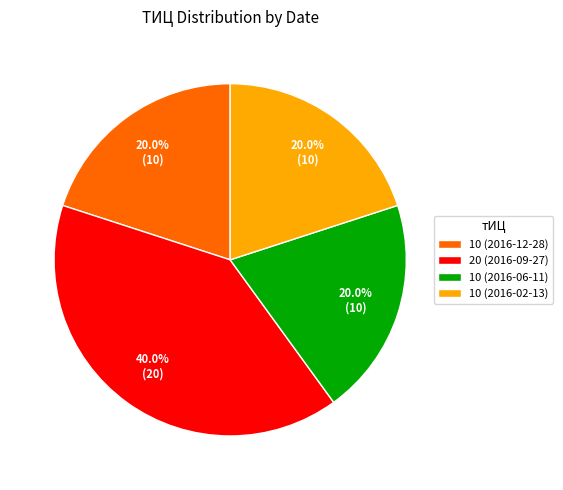

What percentage is NOT represented by 10 (2016-06-11)?

80.0%